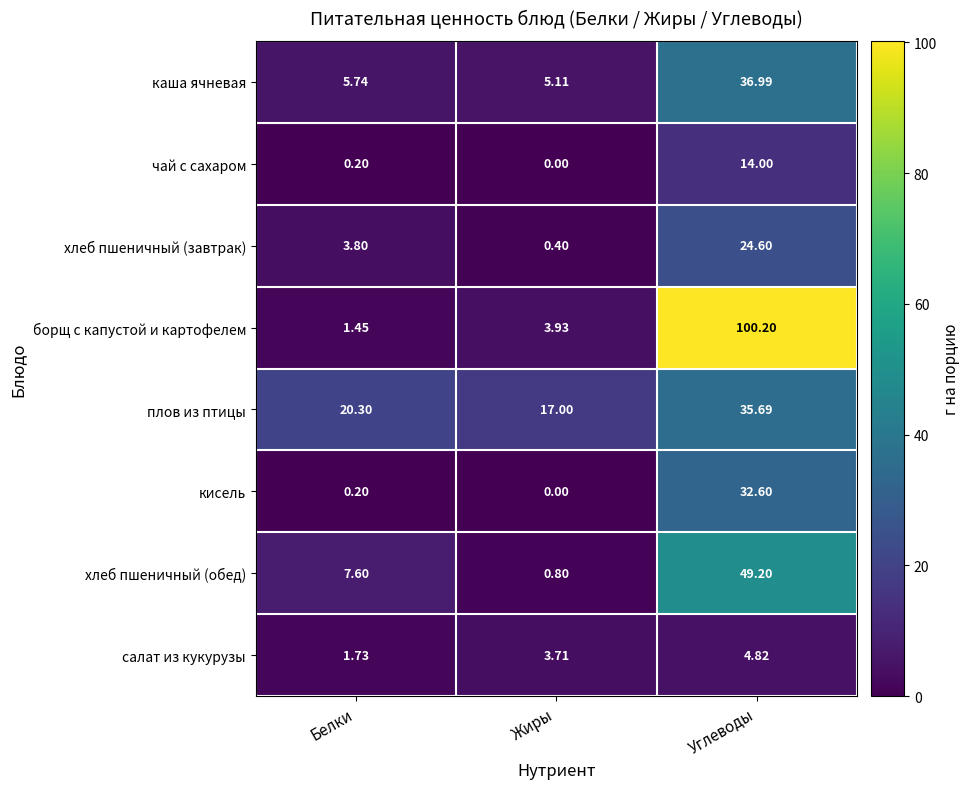

At which label does плов из птицы first exceed 20?

Белки